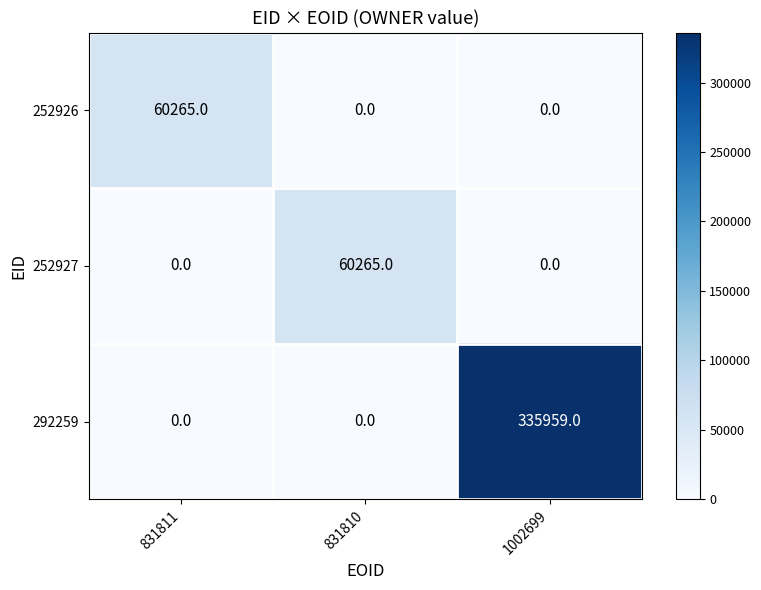

The value of 252926 at 831811 is 102394. True or false?

False